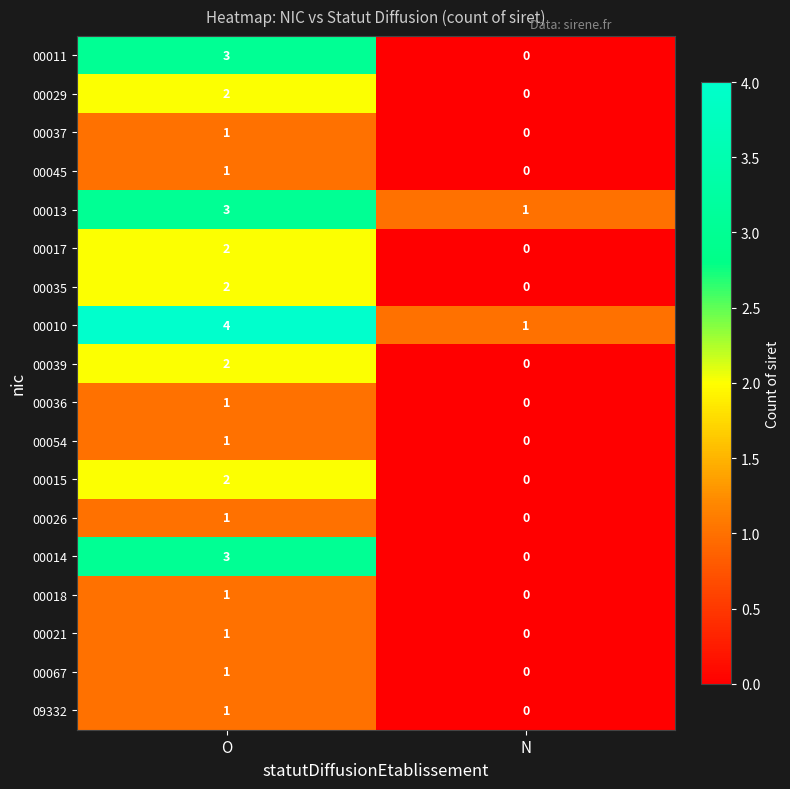

The 00029 series shows 2 at O. True or false?

True